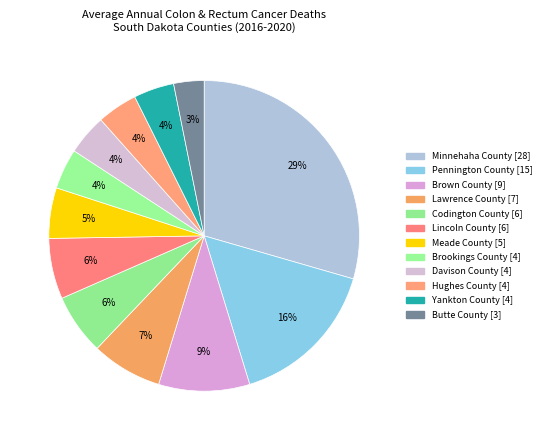

How many segments does this pie chart have?

12